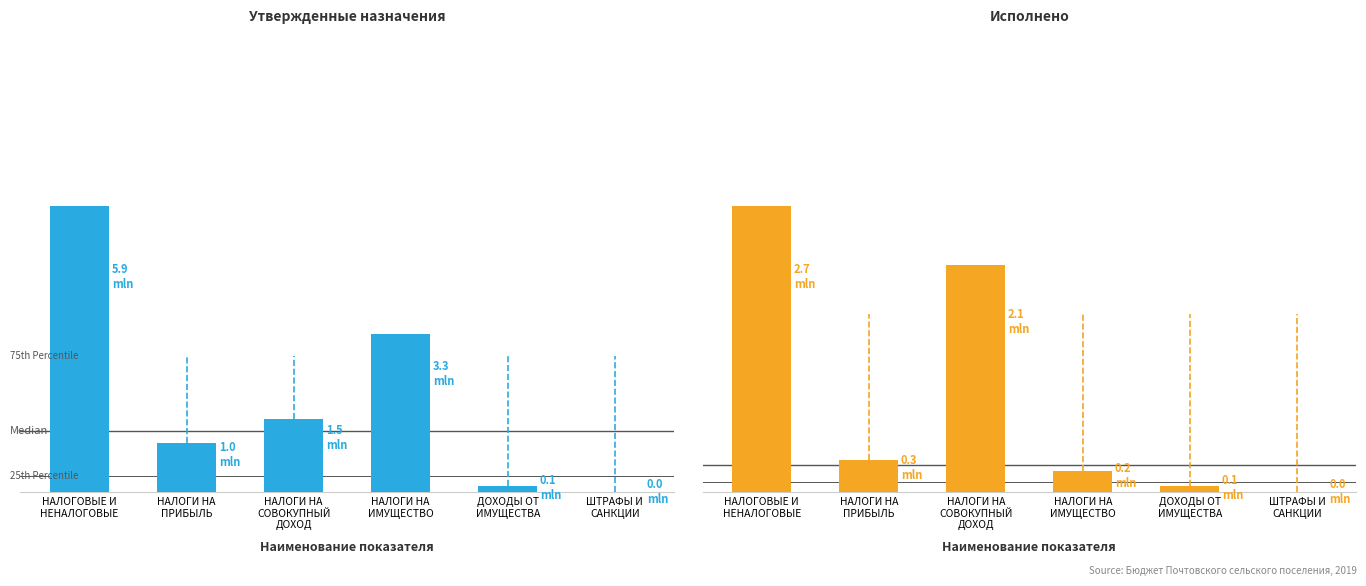

Reading right to left, list all the values displayed in this chart.

Утвержденные назначения: 3600.0	115900.0	3267900.0	1508900.0	1021000.0	5933900.0
Исполнено: 300.0	54228.6	202804.3	2149120.3	304439.6	2716692.7